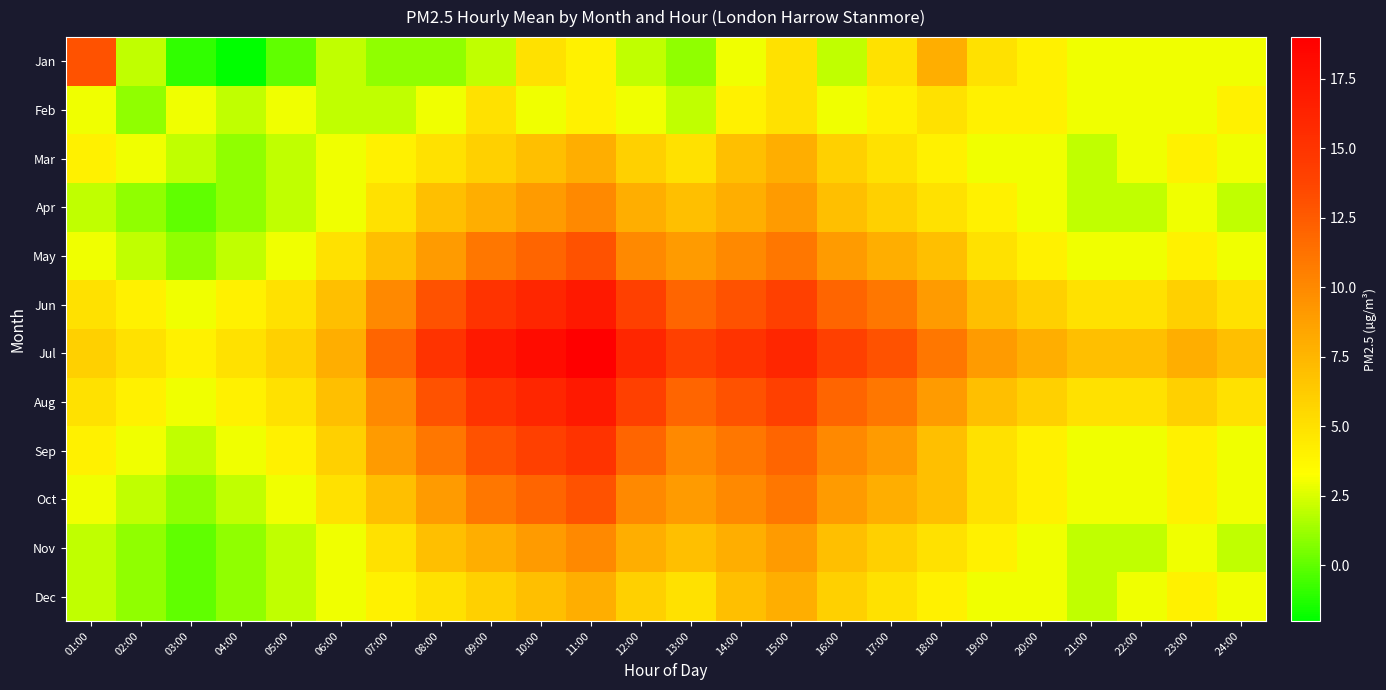

What is the minimum value shown in the chart?

-2